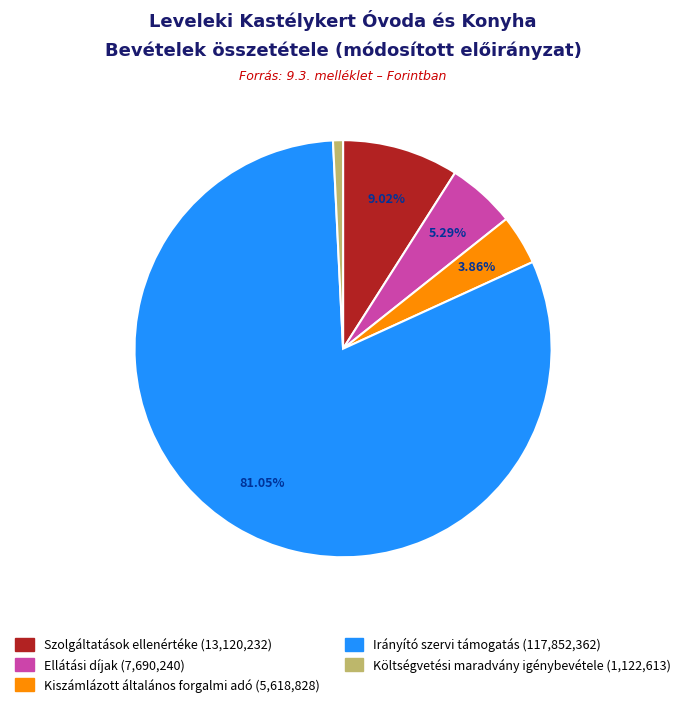

To the nearest percent, what is the average slice percentage?

20%